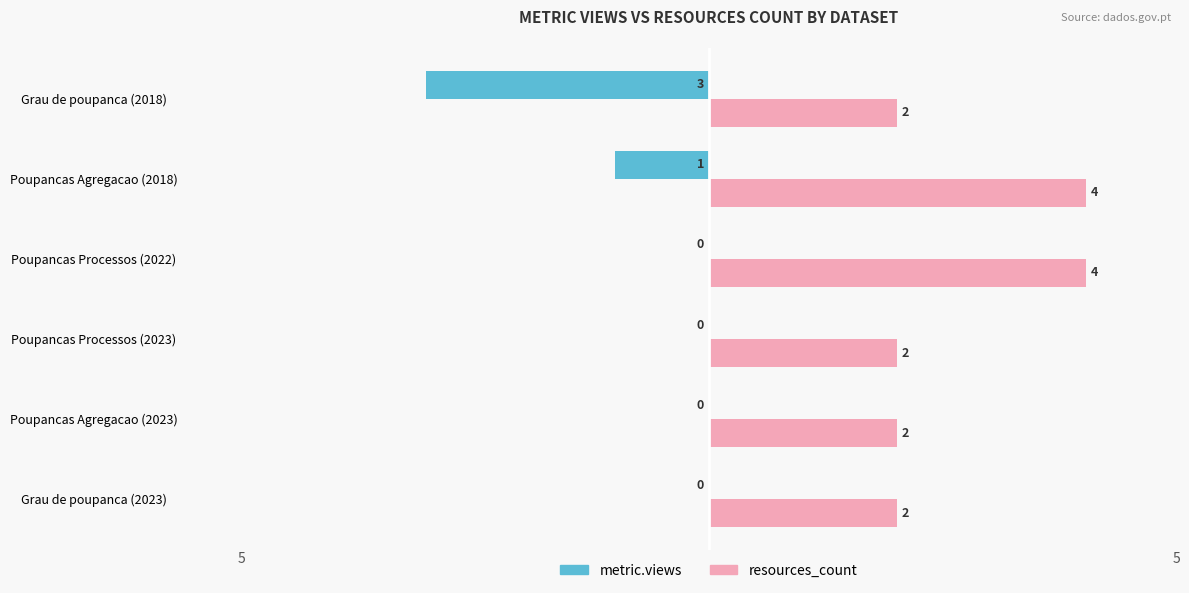

Between Poupancas Agregacao (2023) and Poupancas Processos (2022), which series saw the biggest shift?

resources_count